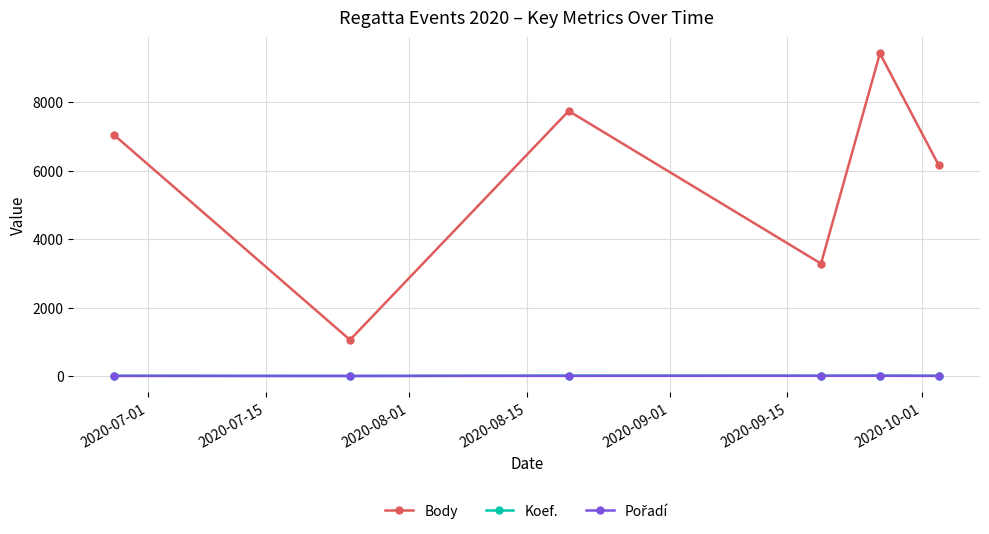

True or false: Body and Koef. cross at least once.

False